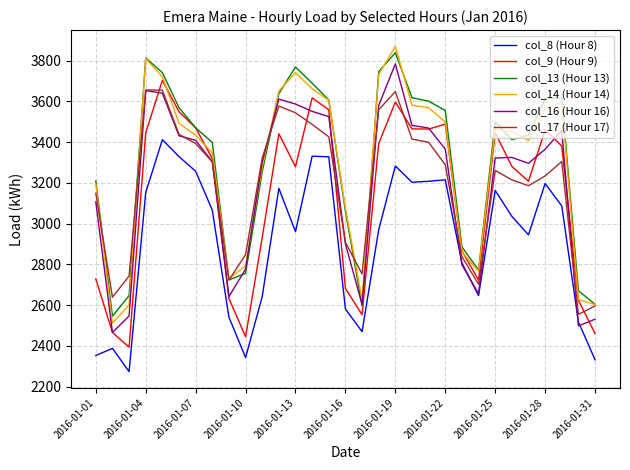

What is the greatest value displayed?

3870